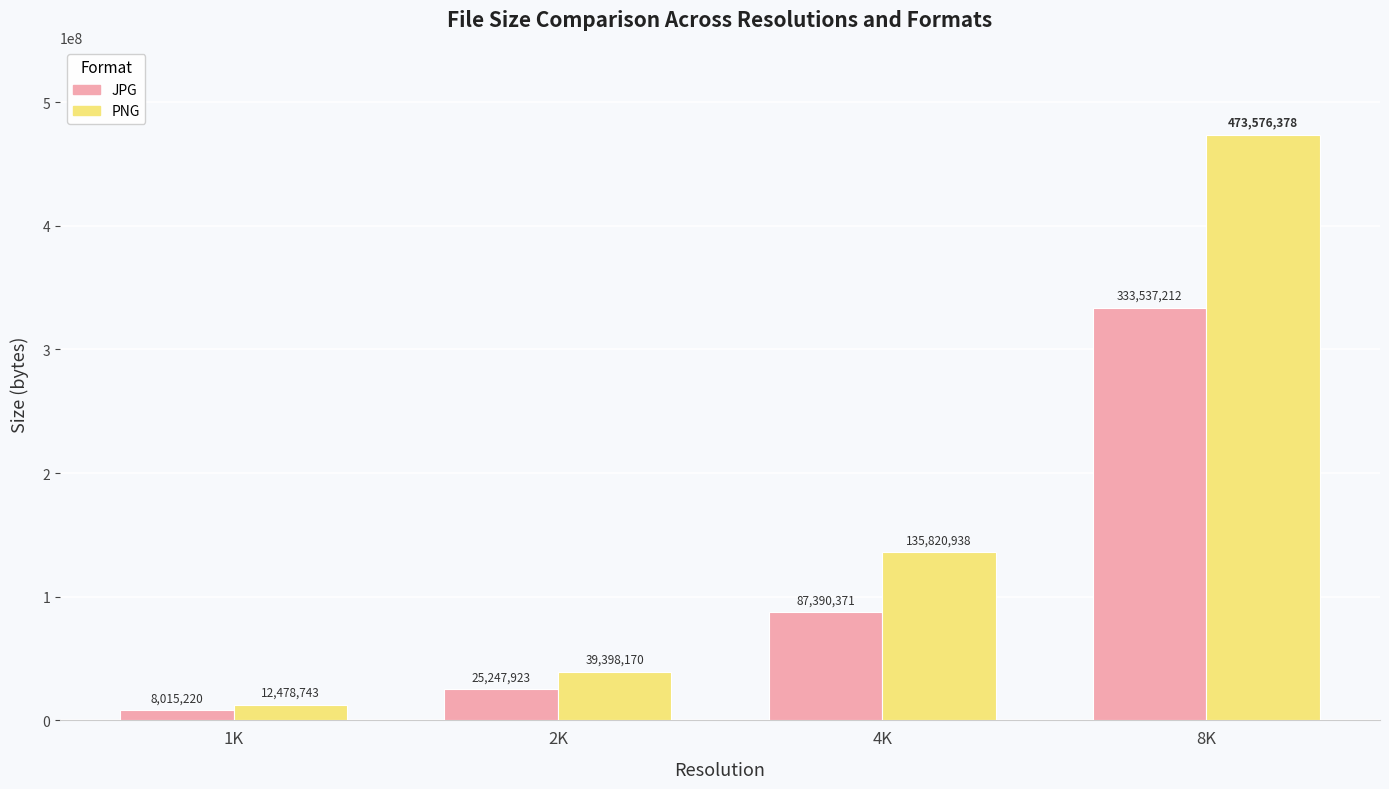

How many categories are shown in the chart?

4